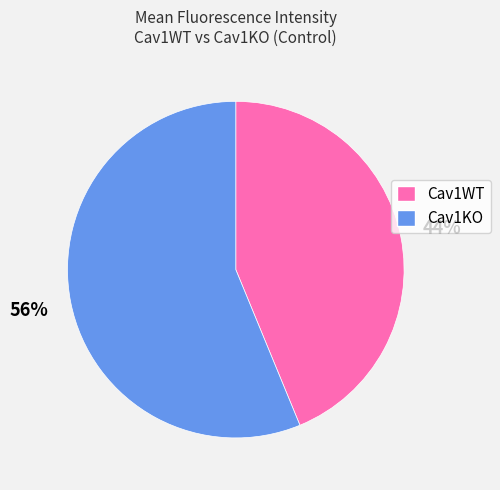

To the nearest percent, what is the difference between the Cav1WT and Cav1KO slice percentages?

12%